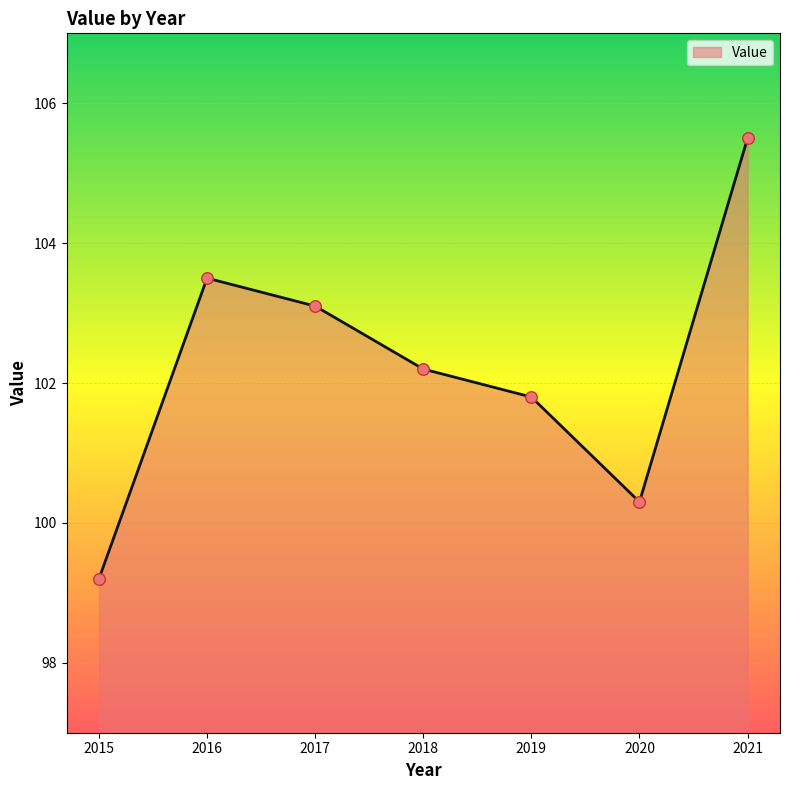

Between 2015 and 2017, which is larger?

2017